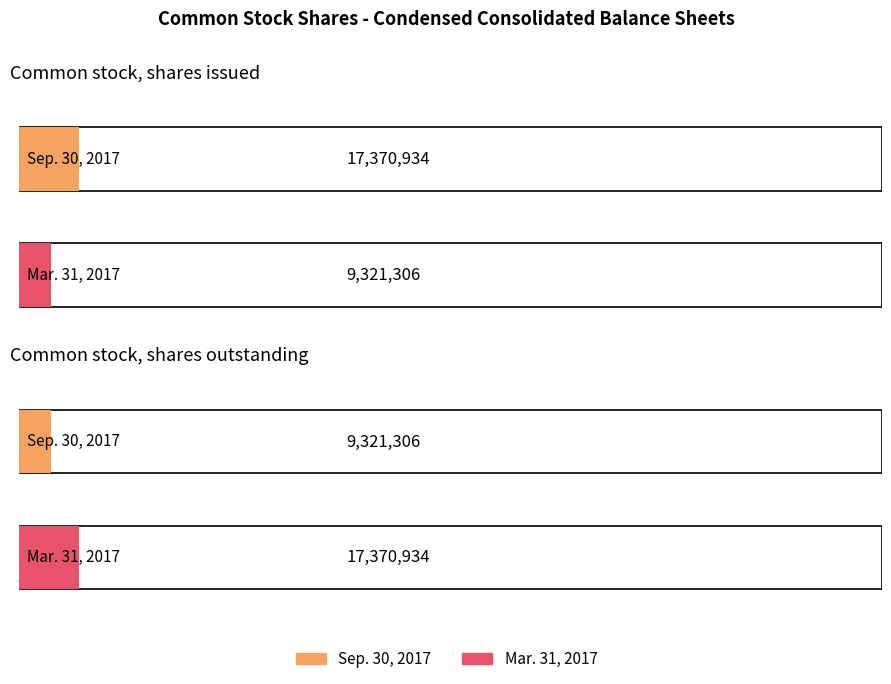

What is the sum of the Sep. 30, 2017 values at Common stock, shares outstanding and Common stock, shares issued?

26692240